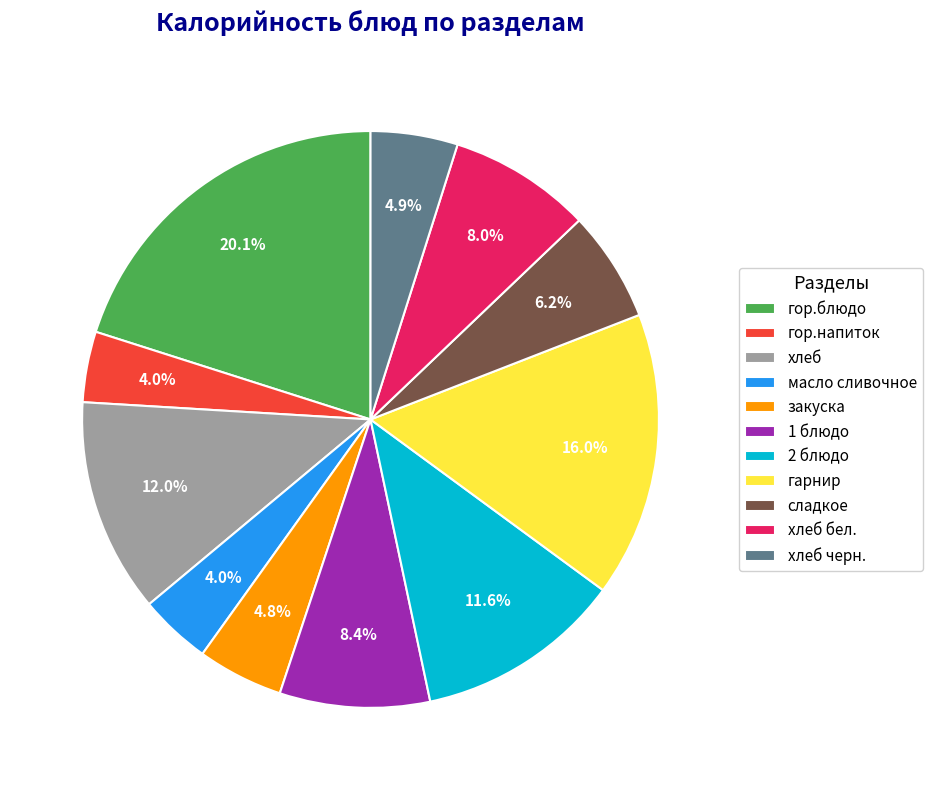

Which category has the biggest portion of the pie?

гор.блюдо